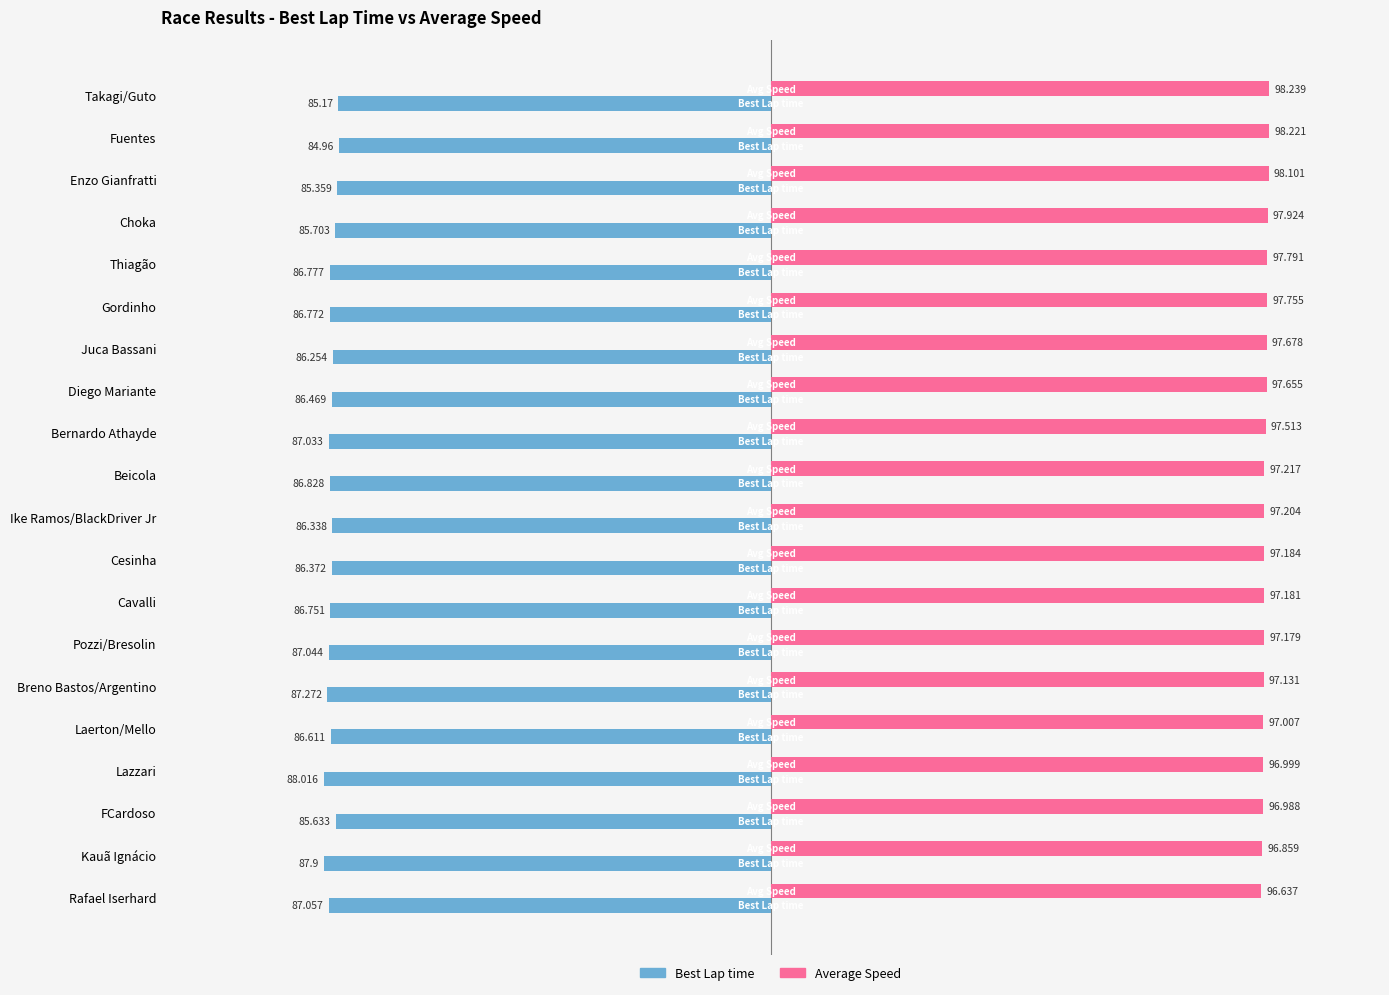

At which label is Average Speed closest to 97?

Lazzari